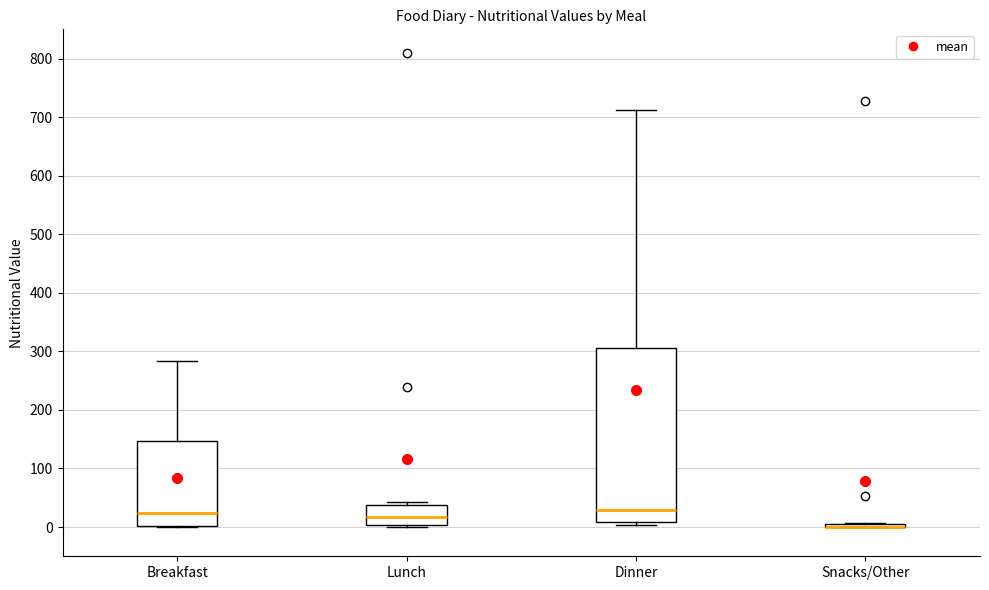

Reading left to right, read every box against the y-axis: the position of its median line, the range the box covers, and the ends of its whiskers. The values are not printed on the chart, so give them approximately, as read against the axis.

Breakfast: median 20, box 0 to 150, whiskers 0 to 280
Lunch: median 20, box 0 to 40, whiskers 0 to 40 (just above the box's upper edge)
Dinner: median 30, box 10 to 310, whiskers 0 to 710
Snacks/Other: box collapsed to a line at 0, whiskers 0 to 10